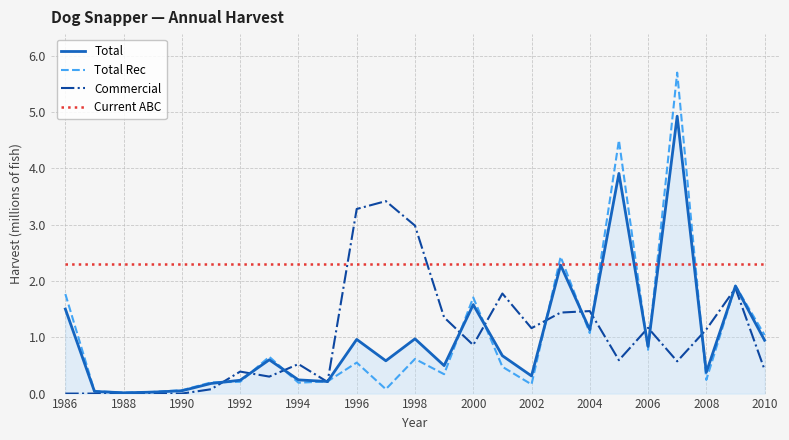

What is the maximum value shown in the chart?

5.7